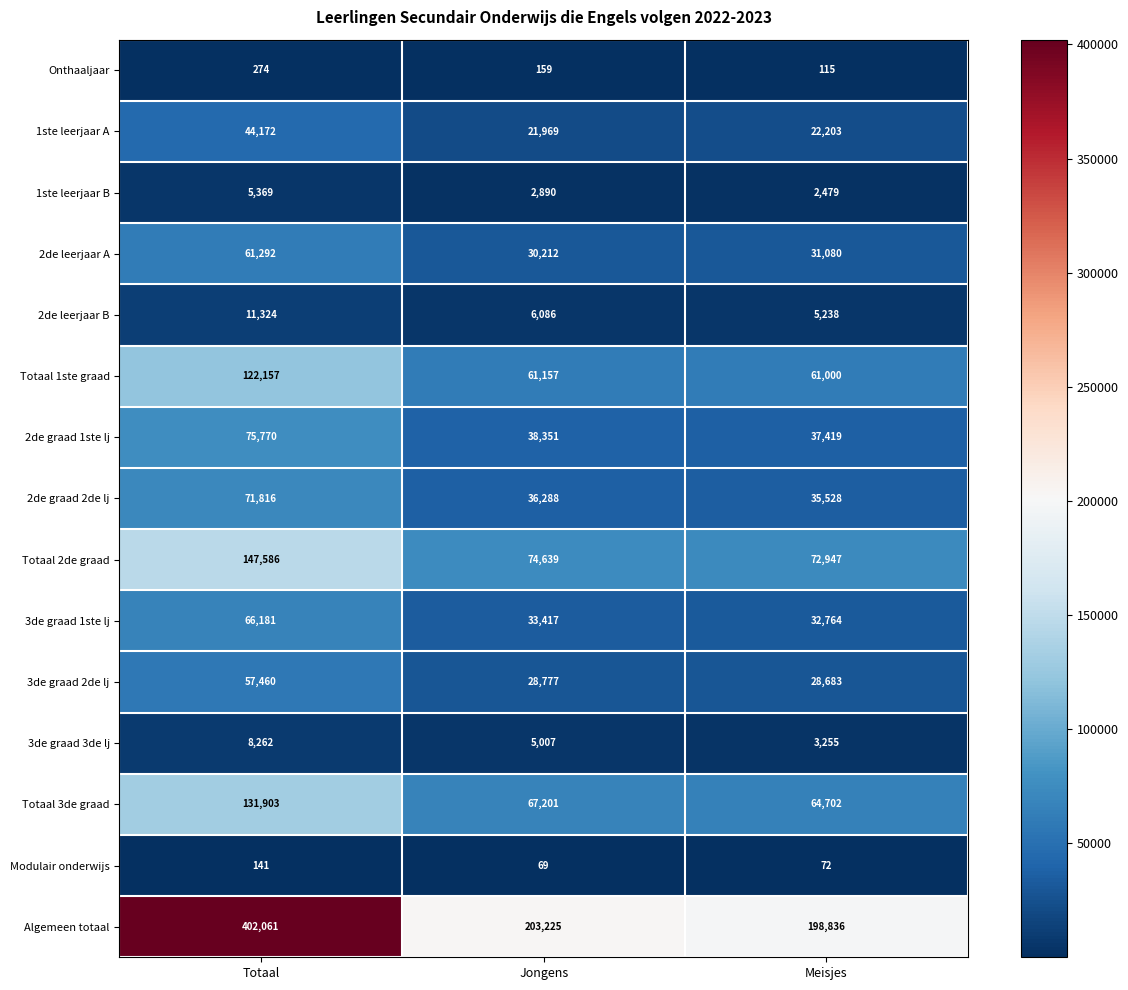

The Modulair onderwijs series shows 69 at Jongens. True or false?

True